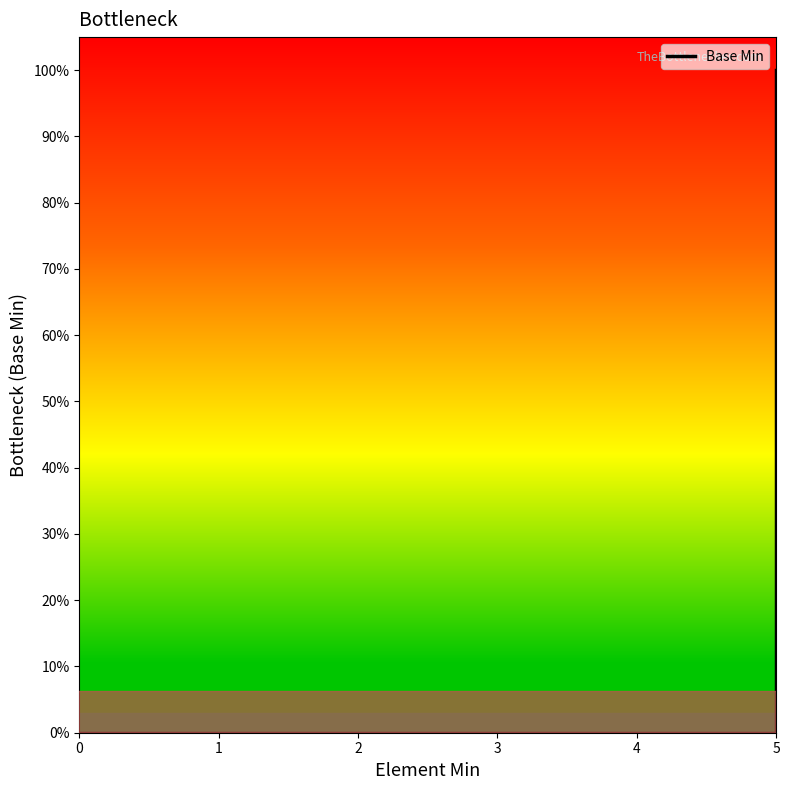

How many data points does each series have?

5